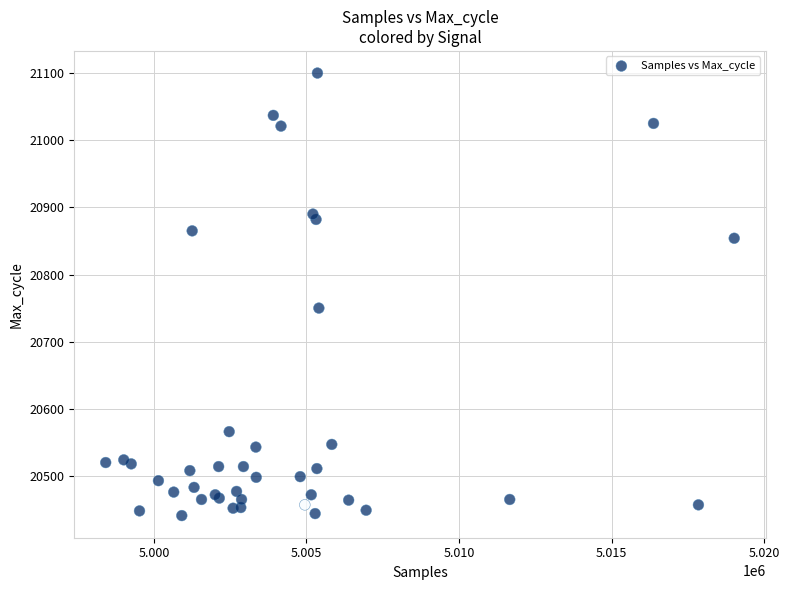

What Y value in the scatter plot is closest to 20770?

20750